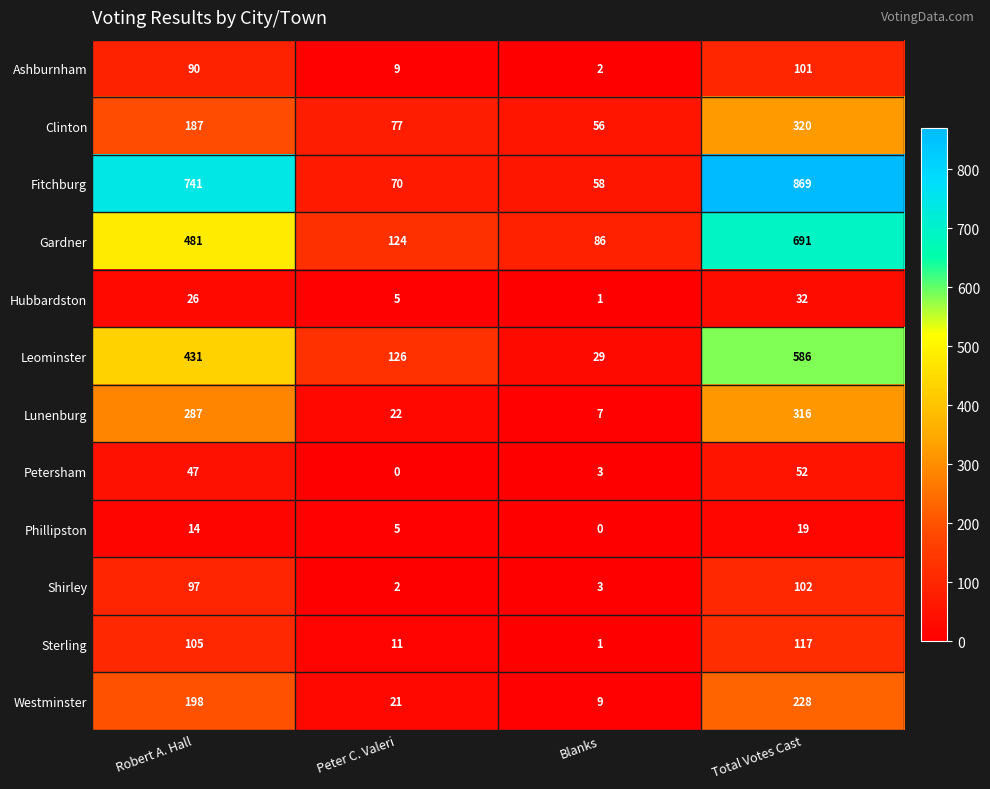

How many categories are shown in the chart?

4